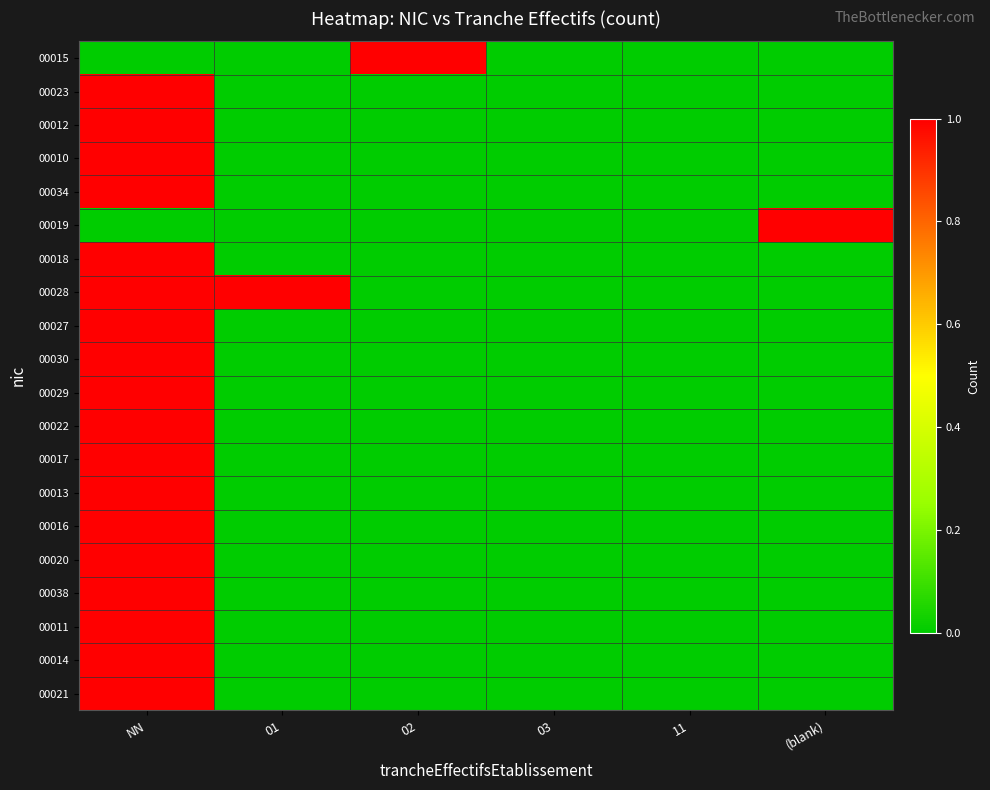

List the series in order of their peak value, highest first.

00015, 00023, 00012, 00010, 00034, 00019, 00018, 00028, 00027, 00030, 00029, 00022, 00017, 00013, 00016, 00020, 00038, 00011, 00014, 00021